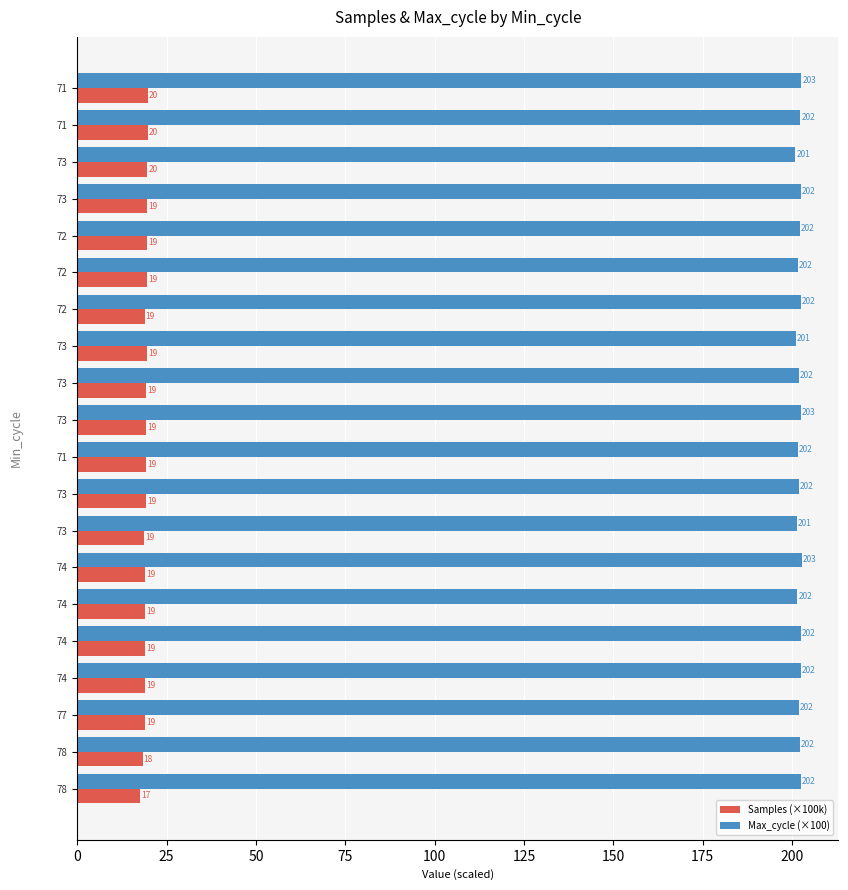

What are all the series names shown in the legend?

Samples (×100k), Max_cycle (×100)